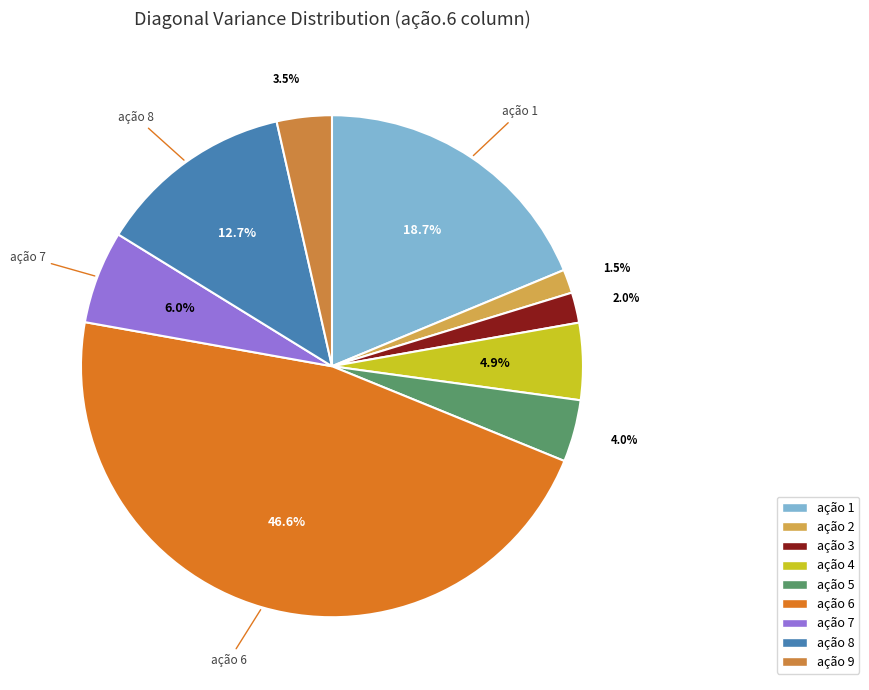

How much of the chart is everything except ação 2?

98.5%